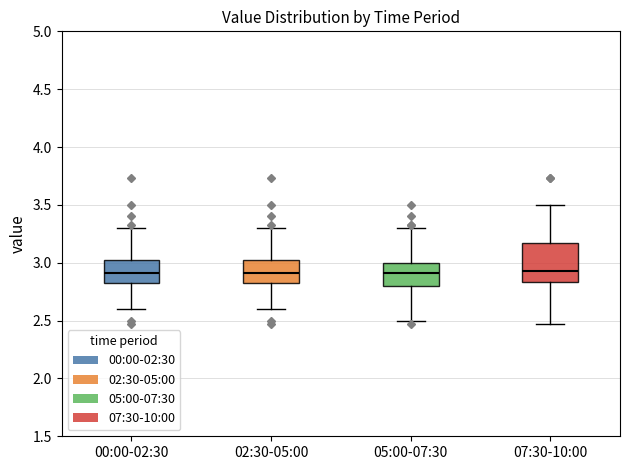

Where is the upper edge of the box for 05:00-07:30 on the y-axis? The values are not printed on the chart, so give them approximately, as read against the axis.

3.00